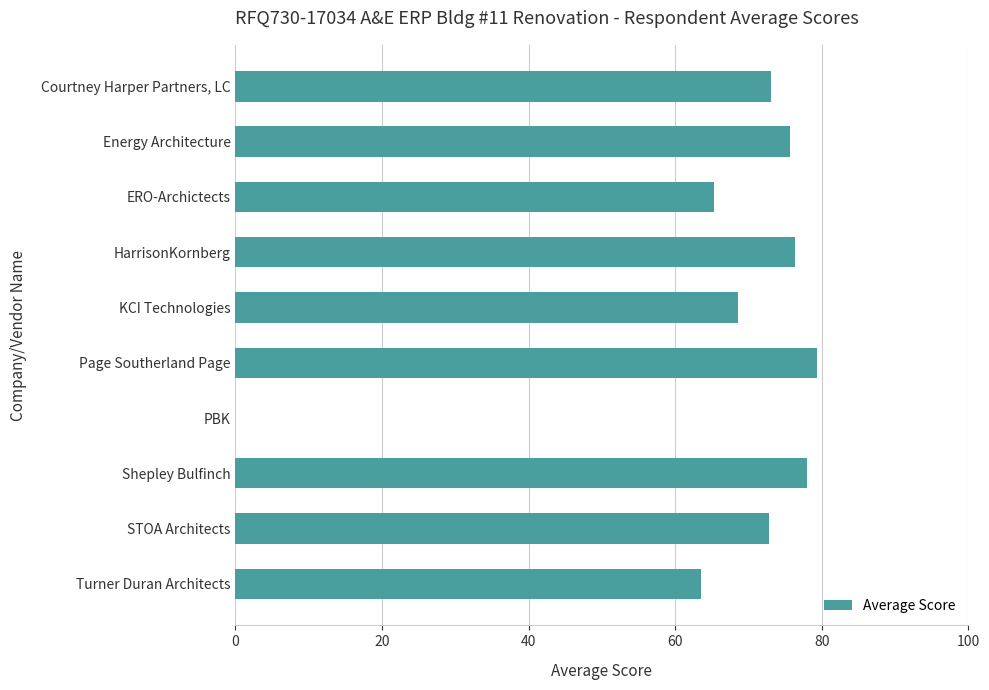

The chart shows a value of -42.6 at PBK. True or false?

False